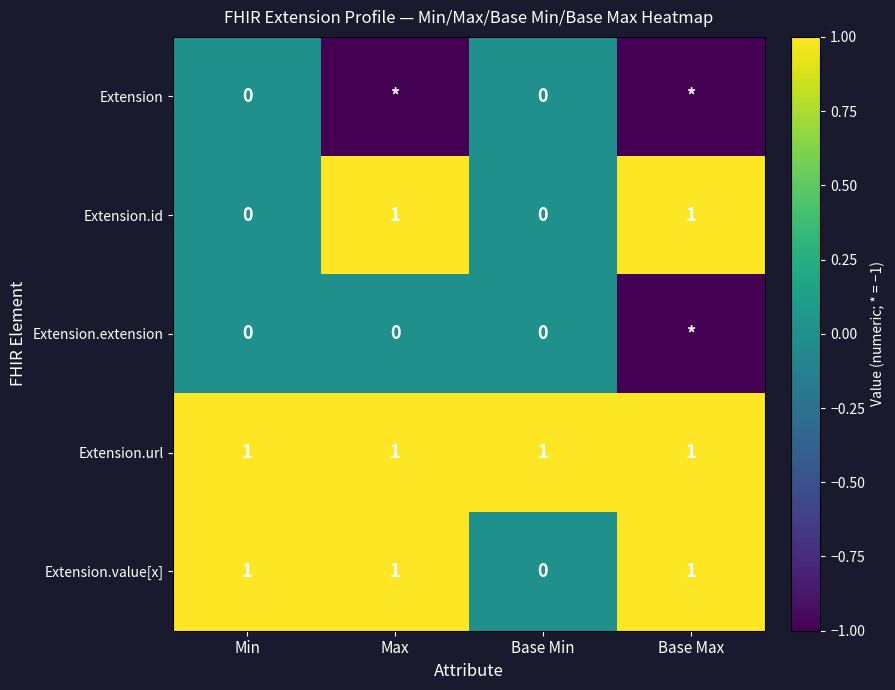

What is the difference between the maximum and minimum values in the Extension.id series?

1